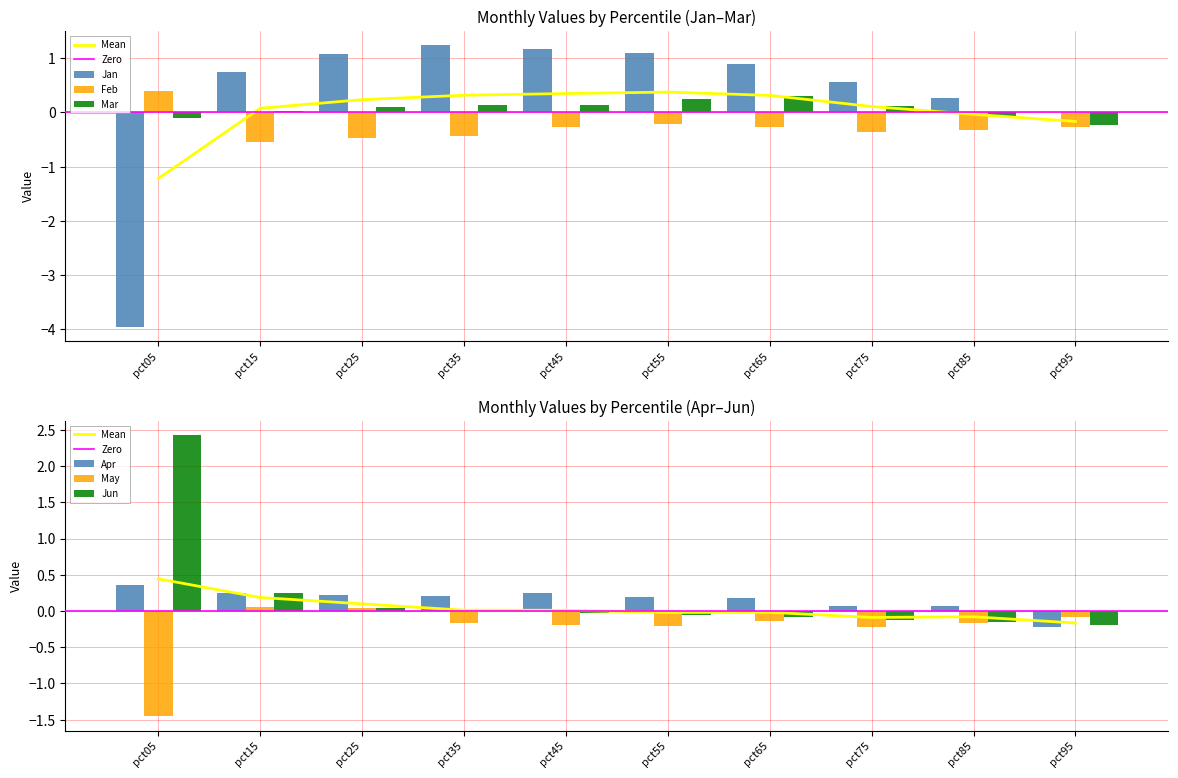

Read the May value at pct95.

-0.1